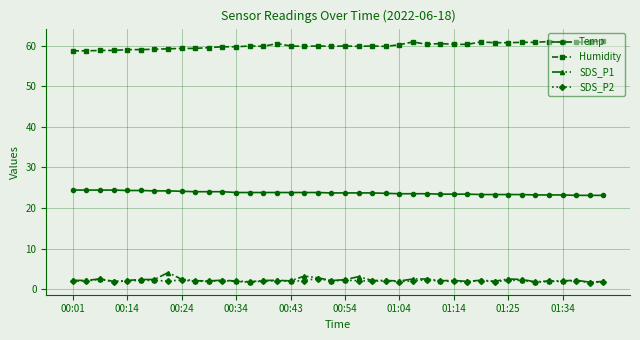

What is the value of the Humidity point at the 35th from the left?

60.8